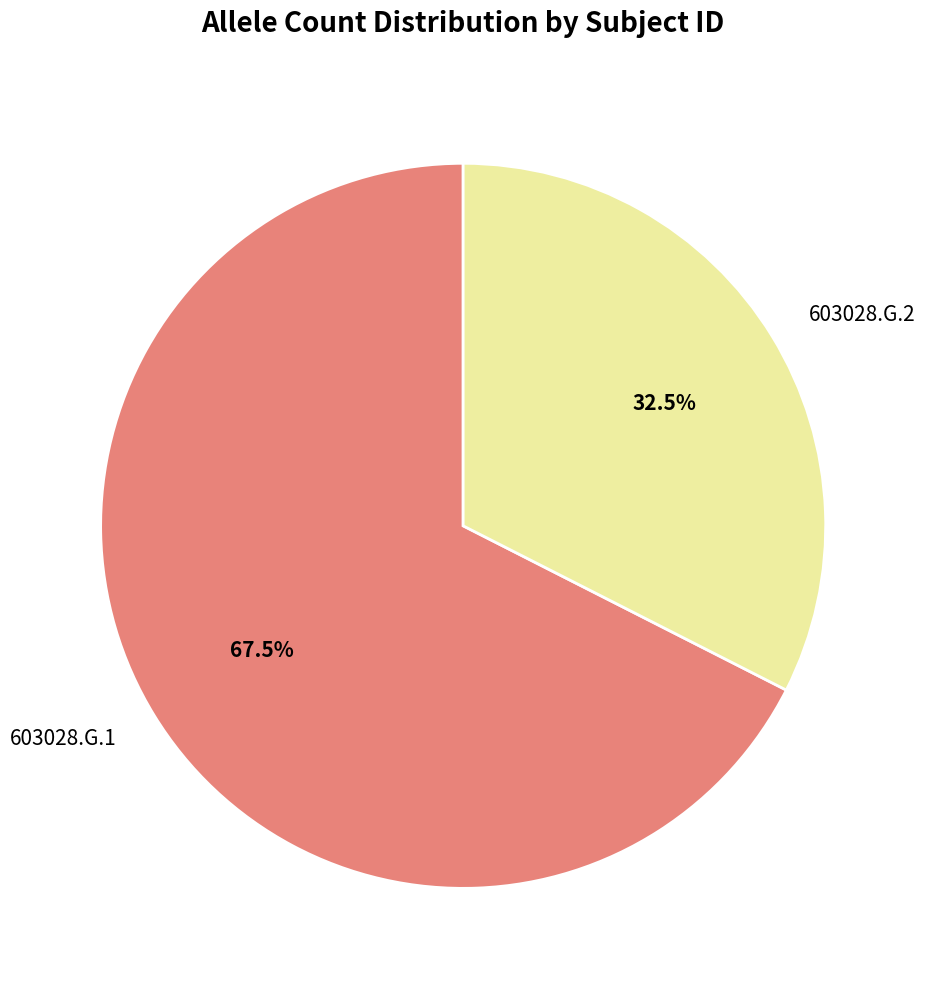

What is the smallest slice in the pie chart?

603028.G.2